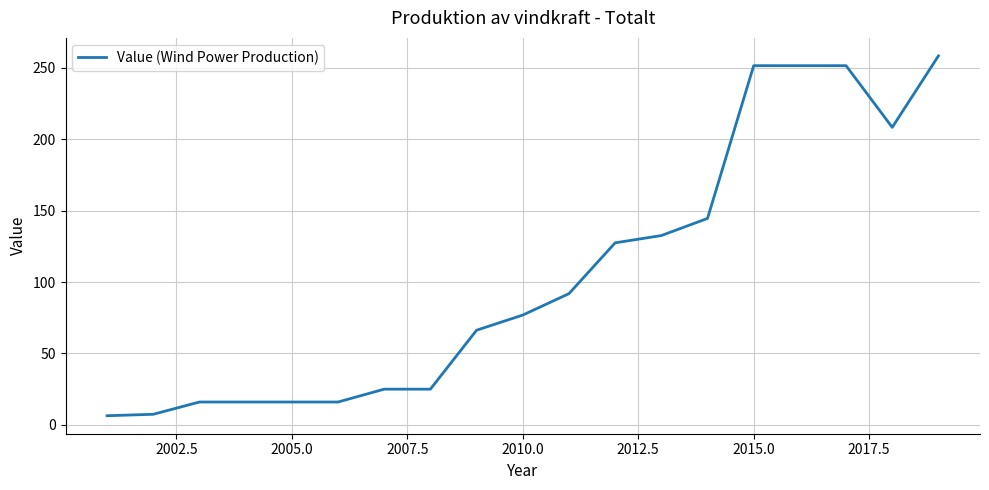

What is the difference between the maximum and minimum values?

252.1